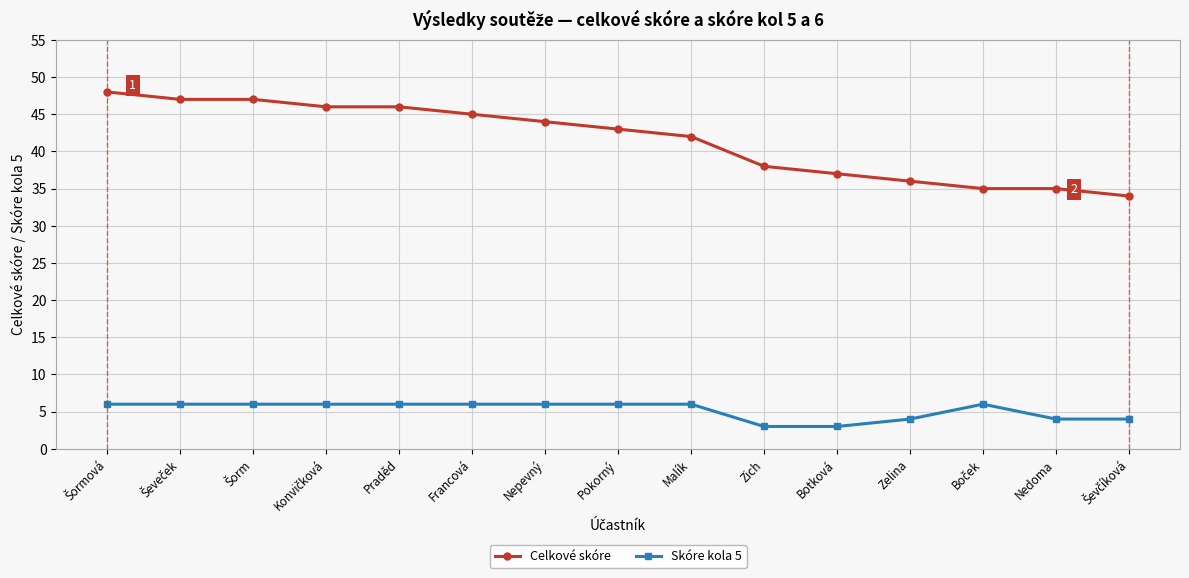

True or false: Skóre kola 5 has more than 0 interior local peaks.

True